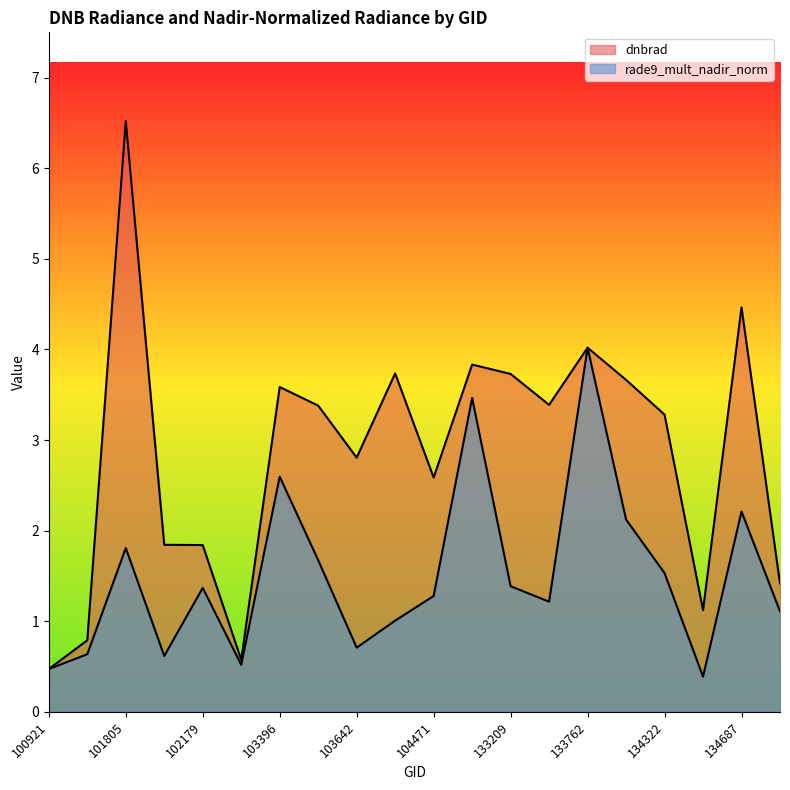

Reading right to left, list all the values displayed in this chart.

dnbrad: 134872=1.4	134687=4.5	134492=1.1	134322=3.3	134138=3.7	133762=4.0	133404=3.4	133209=3.7	132847=3.8	104471=2.6	103988=3.7	103642=2.8	103515=3.4	103396=3.6	102300=0.6	102179=1.8	101917=1.8	101805=6.5	101048=0.8	100921=0.5
rade9_mult_nadir_norm: 134872=1.1	134687=2.2	134492=0.4	134322=1.5	134138=2.1	133762=4.0	133404=1.2	133209=1.4	132847=3.5	104471=1.3	103988=1.0	103642=0.7	103515=1.7	103396=2.6	102300=0.5	102179=1.4	101917=0.6	101805=1.8	101048=0.6	100921=0.5